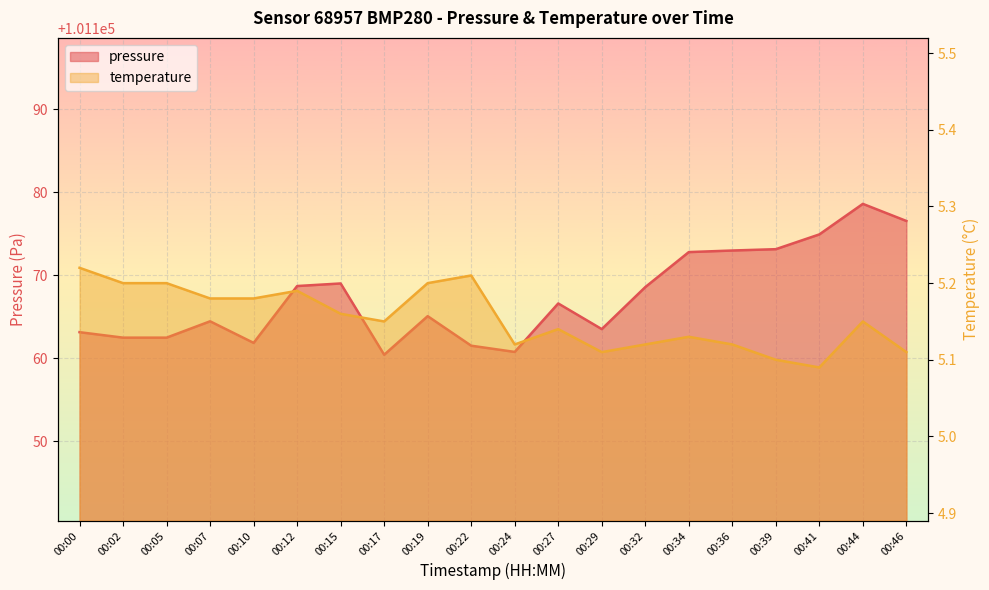

What is the difference between the maximum and minimum values in the pressure series?

18.2